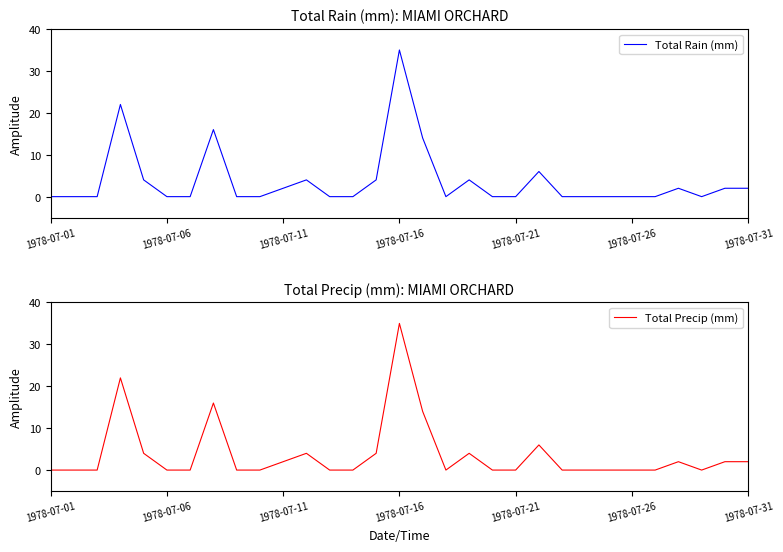

The Total Precip (mm) series shows 2 at 1978-07-11. True or false?

True